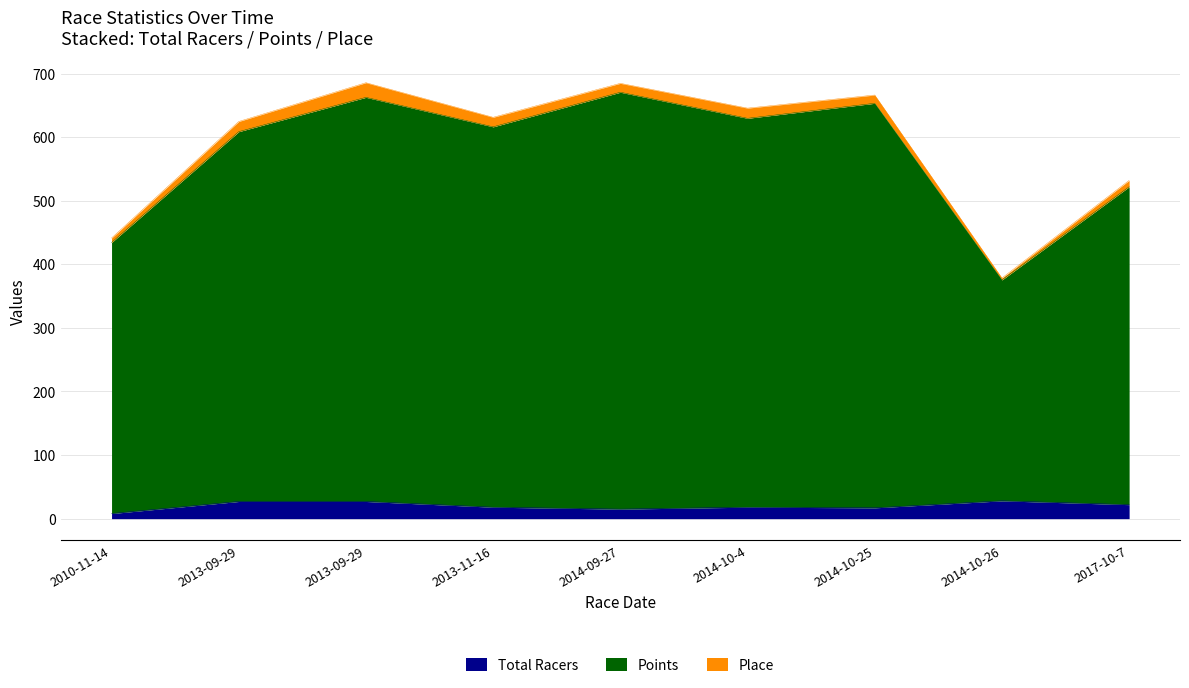

Is the value of Total Racers at 2010-11-14 greater than the value of Points at 2014-10-4?

No